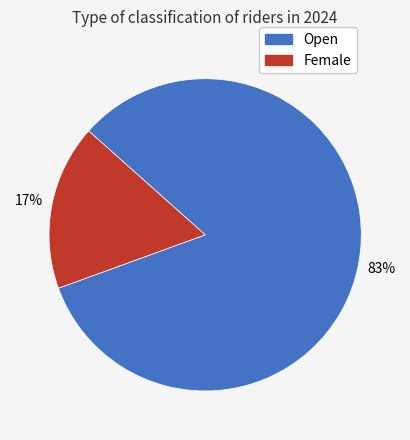

To the nearest percent, what percentage of the pie is Female?

17%